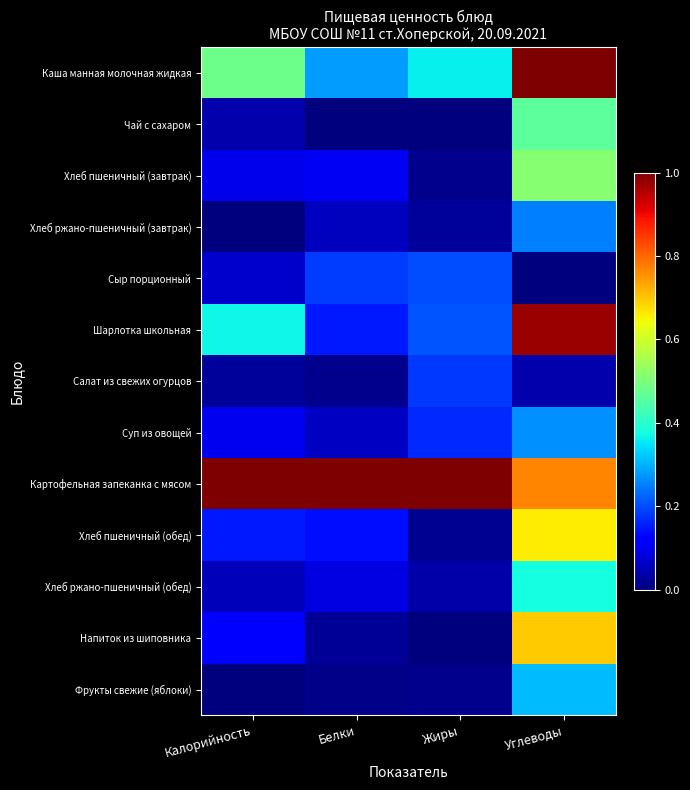

Which series changed the most between Калорийность and Белки?

Шарлотка школьная